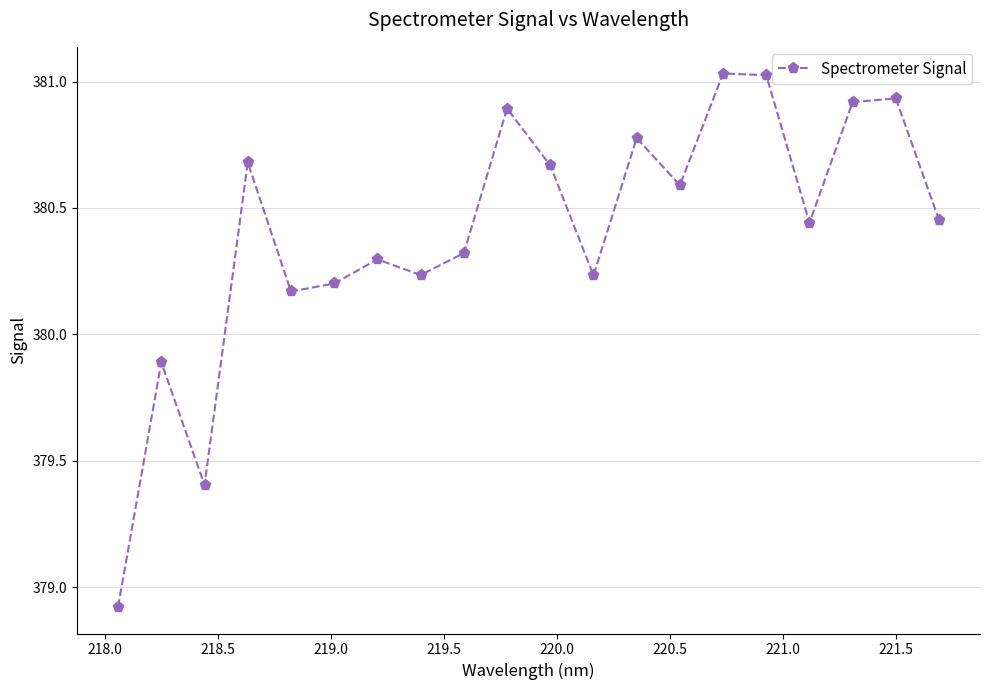

What is the sum of all values?

7608.1